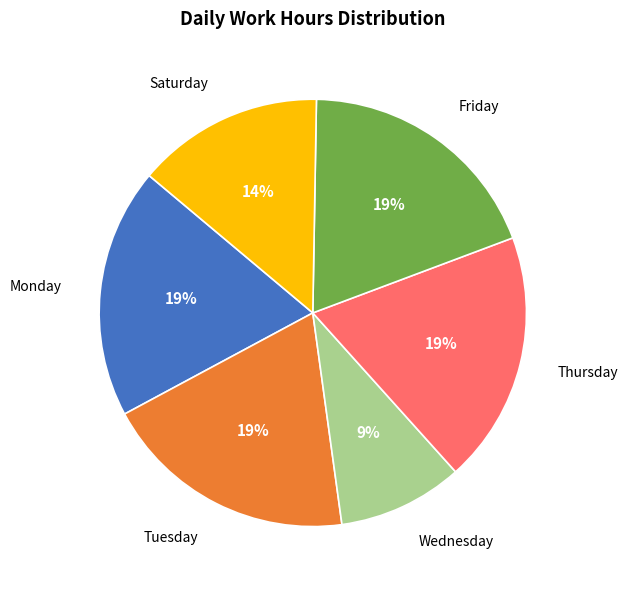

Does Thursday represent more than half of the total?

No